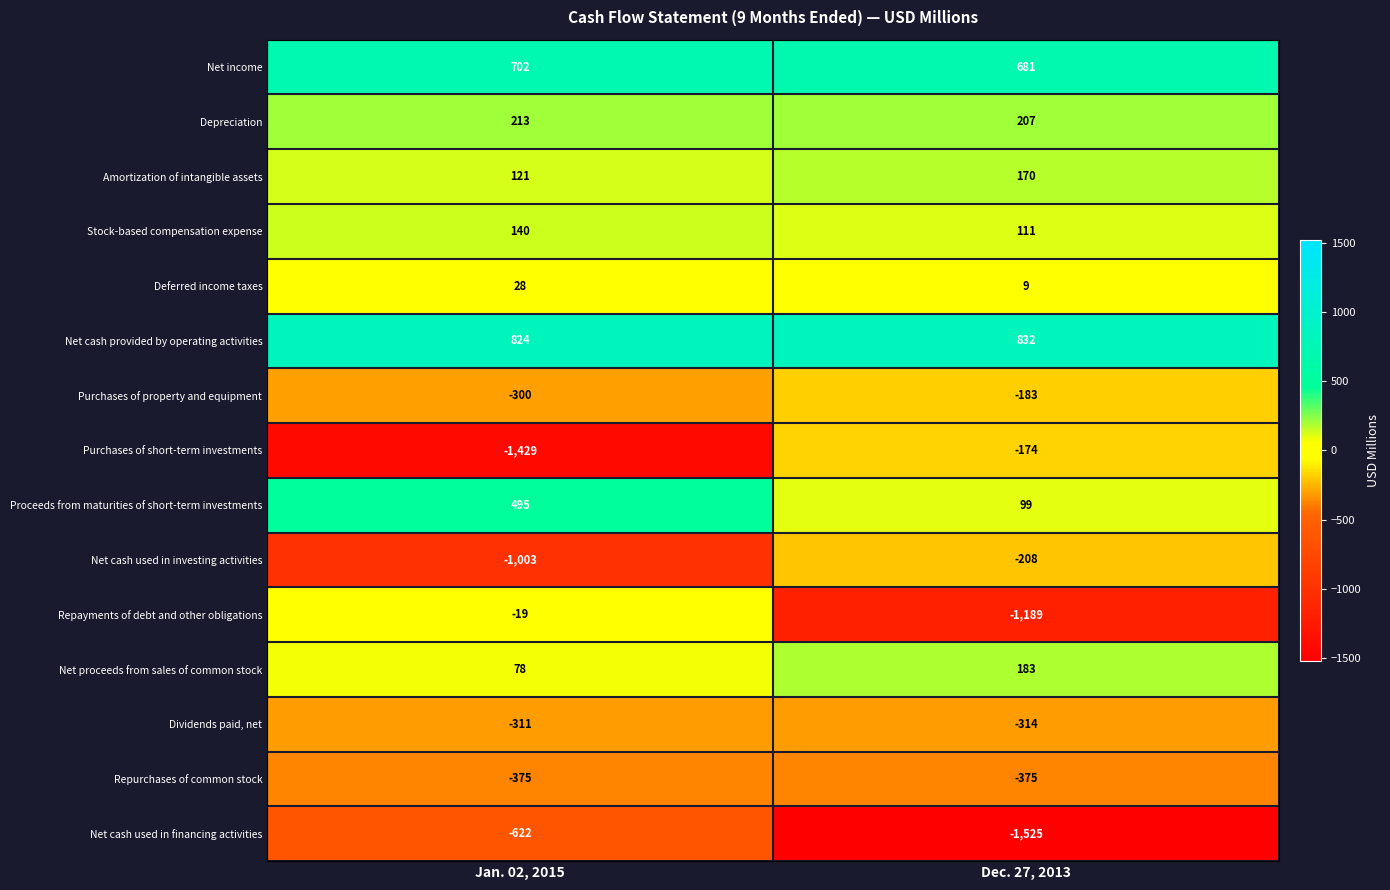

Reading right to left, extract all data points from this chart.

Net income: Dec. 27, 2013=681	Jan. 02, 2015=702
Depreciation: Dec. 27, 2013=207	Jan. 02, 2015=213
Amortization of intangible assets: Dec. 27, 2013=170	Jan. 02, 2015=121
Stock-based compensation expense: Dec. 27, 2013=111	Jan. 02, 2015=140
Deferred income taxes: Dec. 27, 2013=9	Jan. 02, 2015=28
Net cash provided by operating activities: Dec. 27, 2013=832	Jan. 02, 2015=824
Purchases of property and equipment: Dec. 27, 2013=-183	Jan. 02, 2015=-300
Purchases of short-term investments: Dec. 27, 2013=-174	Jan. 02, 2015=-1429
Proceeds from maturities of short-term investments: Dec. 27, 2013=99	Jan. 02, 2015=495
Net cash used in investing activities: Dec. 27, 2013=-208	Jan. 02, 2015=-1003
Repayments of debt and other obligations: Dec. 27, 2013=-1189	Jan. 02, 2015=-19
Net proceeds from sales of common stock: Dec. 27, 2013=183	Jan. 02, 2015=78
Dividends paid, net: Dec. 27, 2013=-314	Jan. 02, 2015=-311
Repurchases of common stock: Dec. 27, 2013=-375	Jan. 02, 2015=-375
Net cash used in financing activities: Dec. 27, 2013=-1525	Jan. 02, 2015=-622